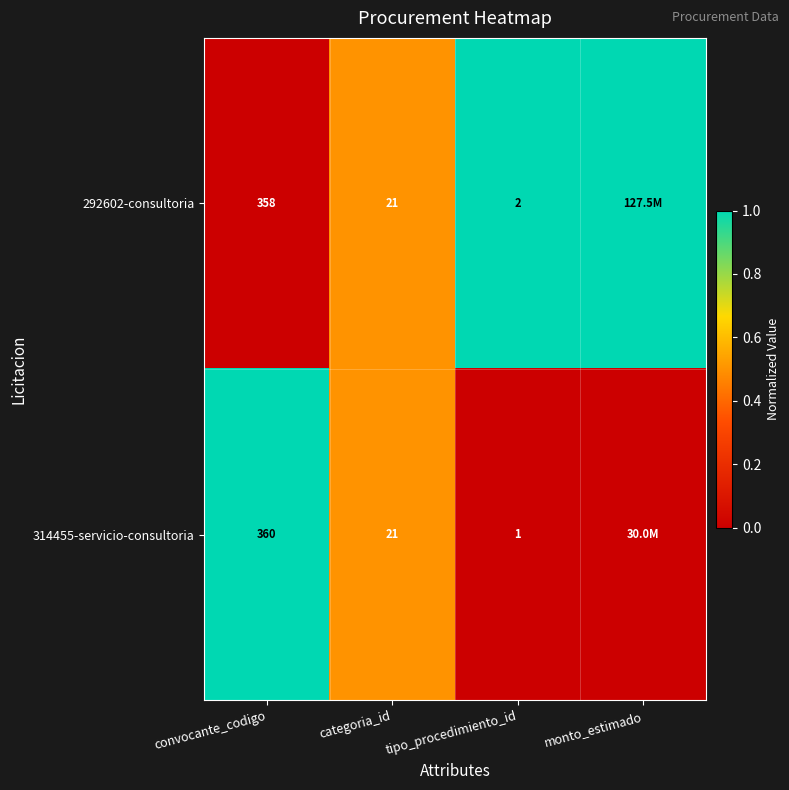

Is it true that 292602-consultoria equals 358 at convocante_codigo?

True